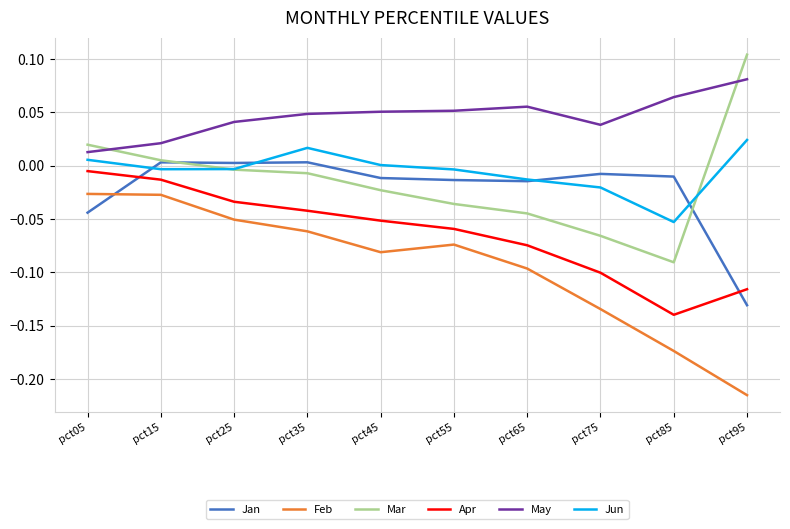

Which series has the largest total across all categories?

May